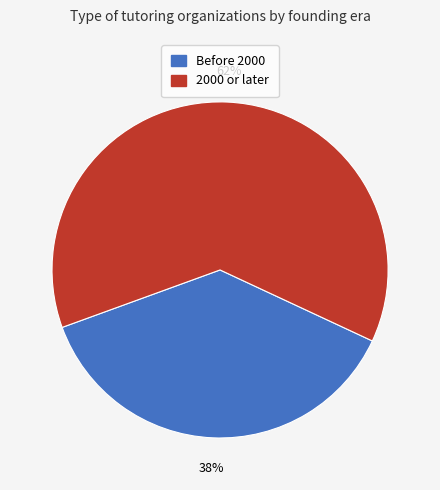

How many slices are in this pie chart?

2